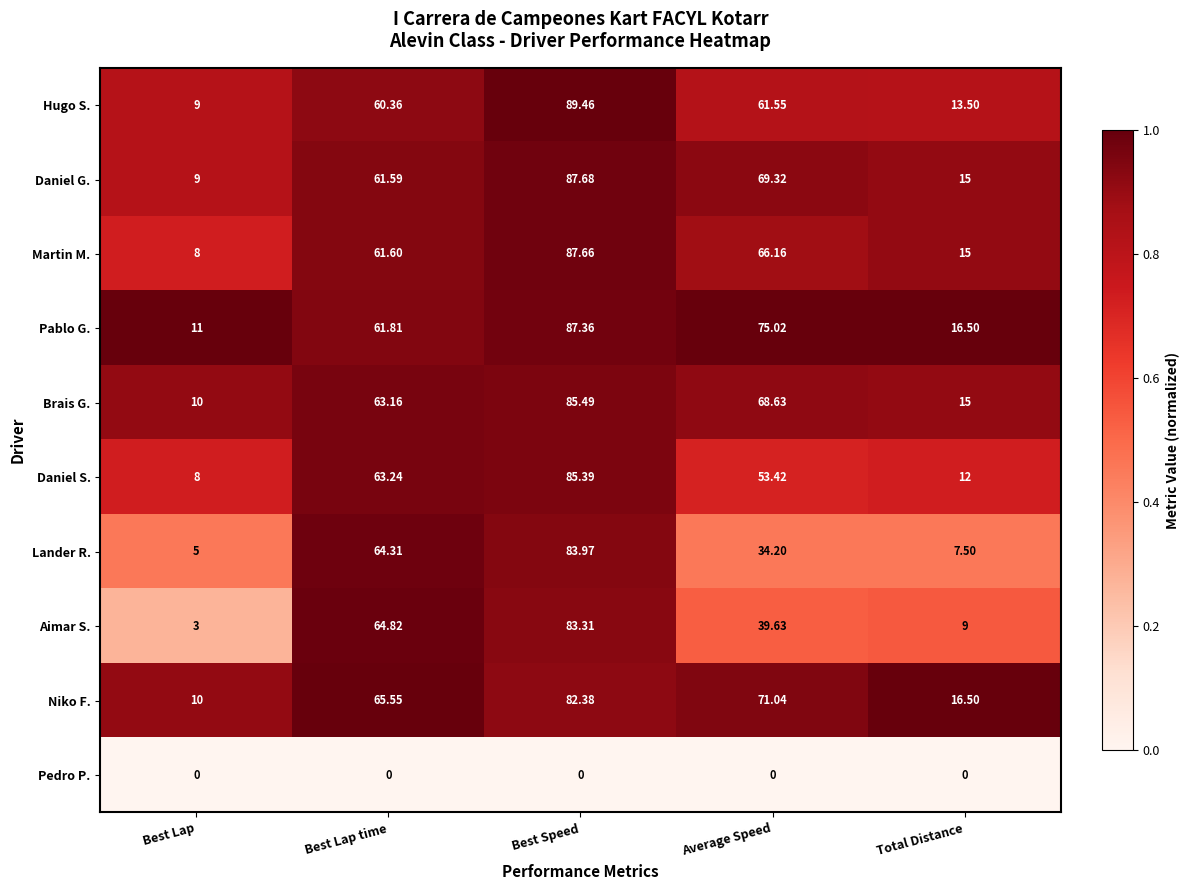

At which category is the sum across all series the highest?

Best Speed